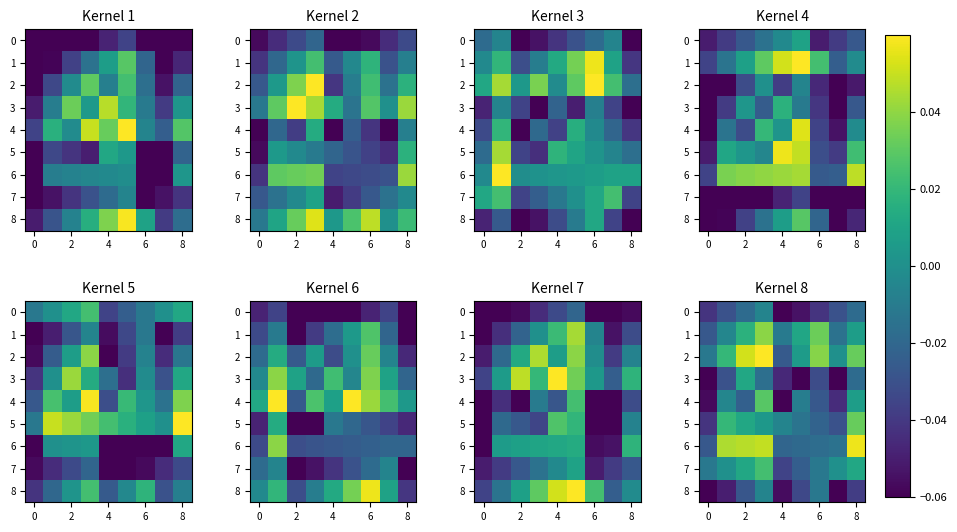

What is the spread (max minus min) of values at 4?

0.1